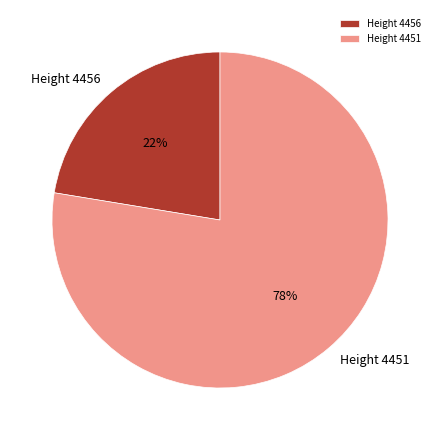

Is it true that Height 4456 is 22% of the pie?

True